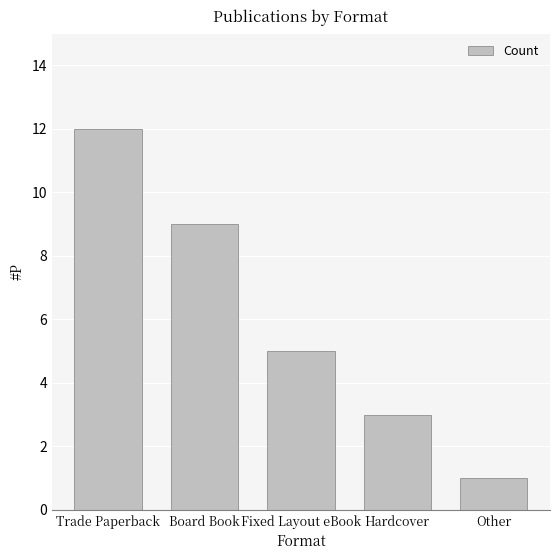

What is the value of the 1st bar from the left?

12